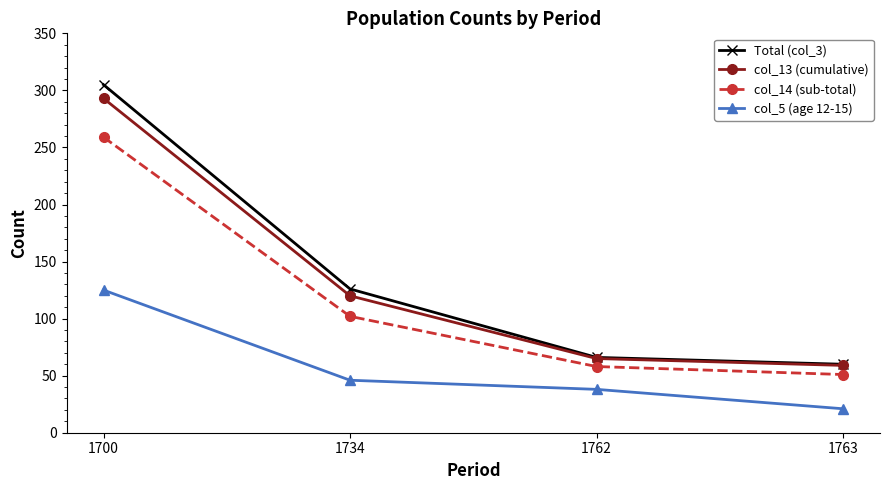

Which series changed the most between 1700 and 1734?

Total (col_3)